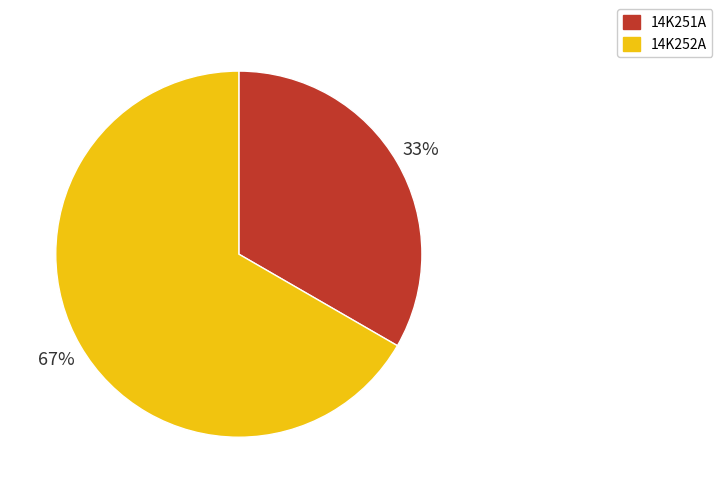

To the nearest percent, what portion does 14K251A represent?

33%